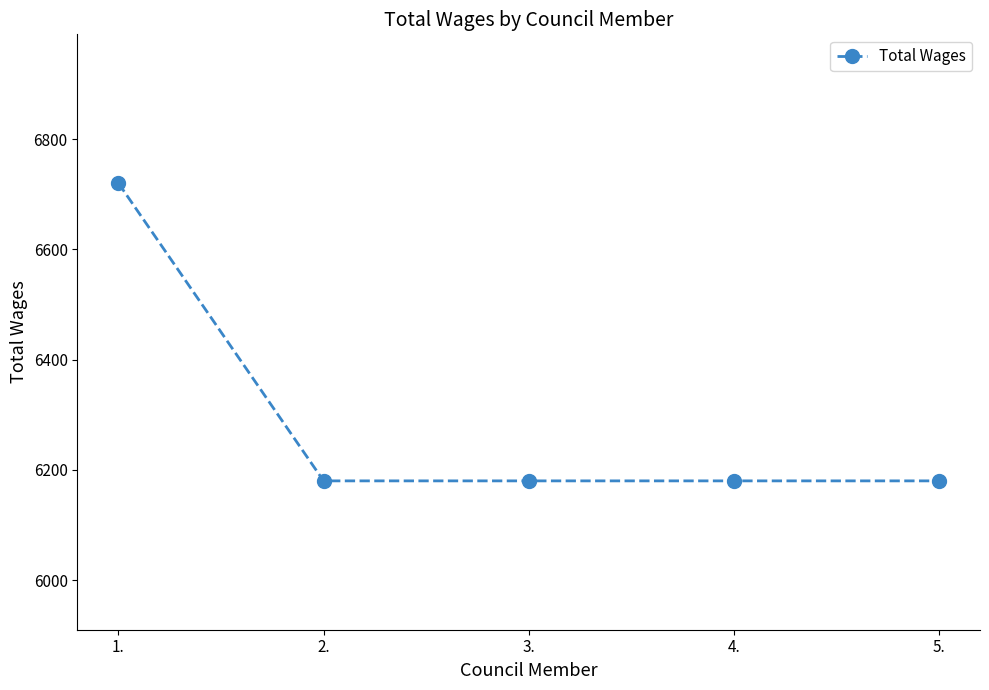

What is the sum of all values?

31440